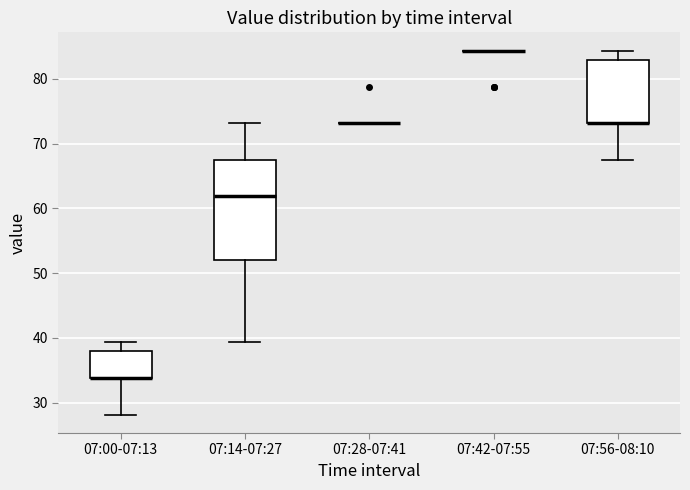

Reading left to right, transcribe this box plot: for each box, give where its median line is, the range the box spans, and where its two whiskers end, as read against the y-axis. The values are not printed on the chart, so give them approximately, as read against the axis.

07:00-07:13: median 34 (drawn on the box's lower edge), box 34 to 38, whiskers 28 to 39
07:14-07:27: median 62, box 52 to 68, whiskers 39 to 73
07:28-07:41: box collapsed to a line at 73, whiskers 73 to 73
07:42-07:55: box collapsed to a line at 84, whiskers 84 to 84
07:56-08:10: median 73 (drawn on the box's lower edge), box 73 to 83, whiskers 68 to 84